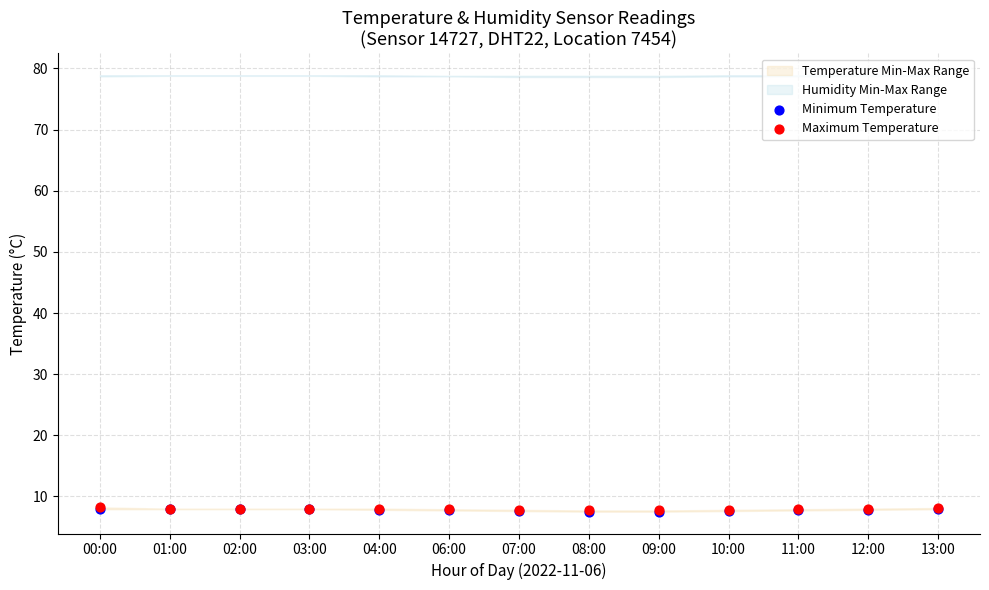

Which series reaches the minimum Y coordinate?

Minimum Temperature